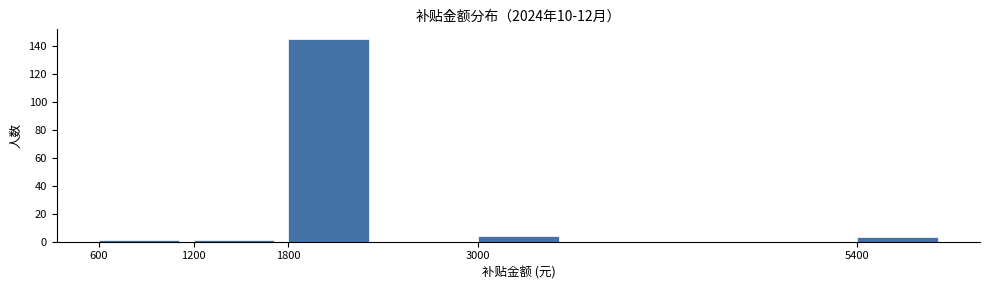

Over which range of the x-axis is the bar tallest?

1800 to 2400